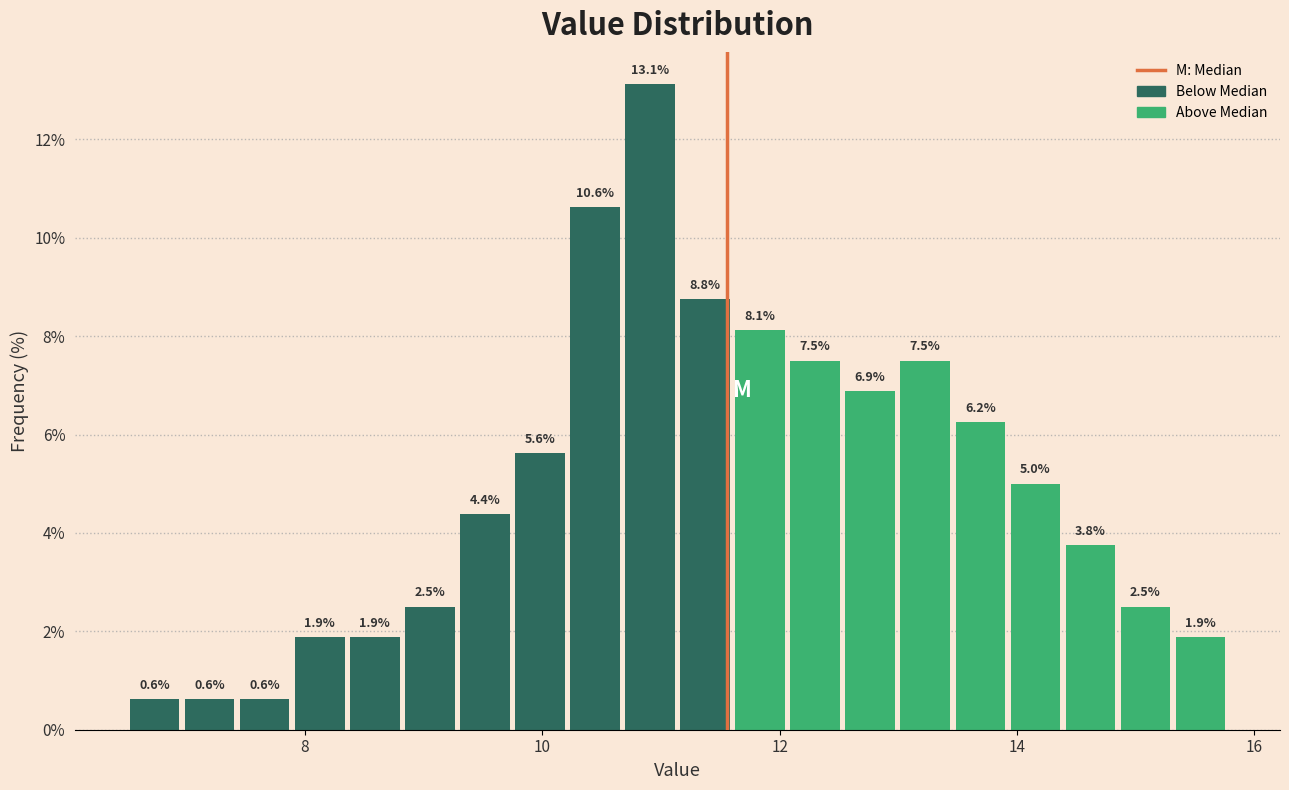

Read against the x-axis, roughly where is the centre of the tallest bar?

11.0